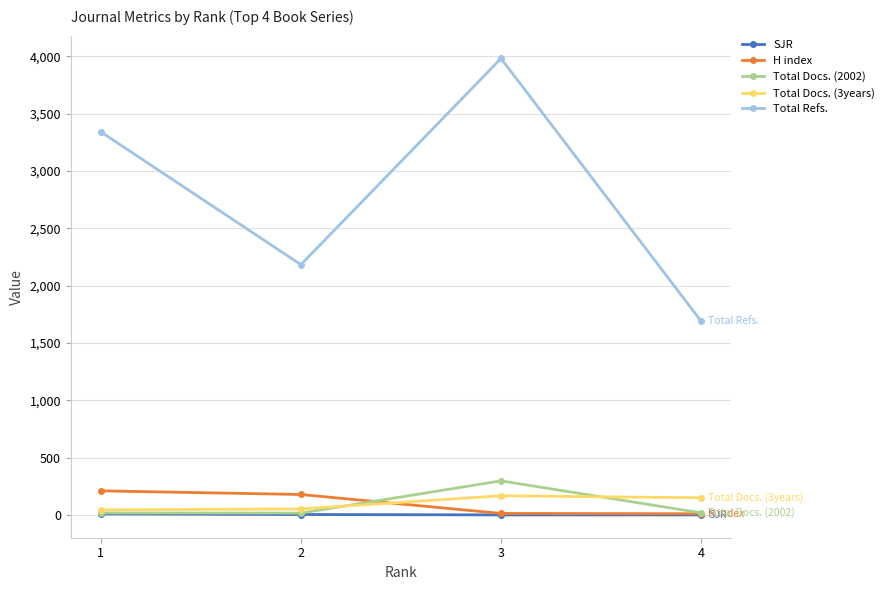

The value of Total Refs. at 4 is 1689.0. True or false?

True